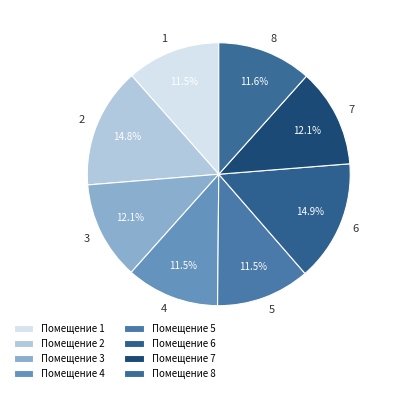

Is there any slice that represents more than half of the pie?

No